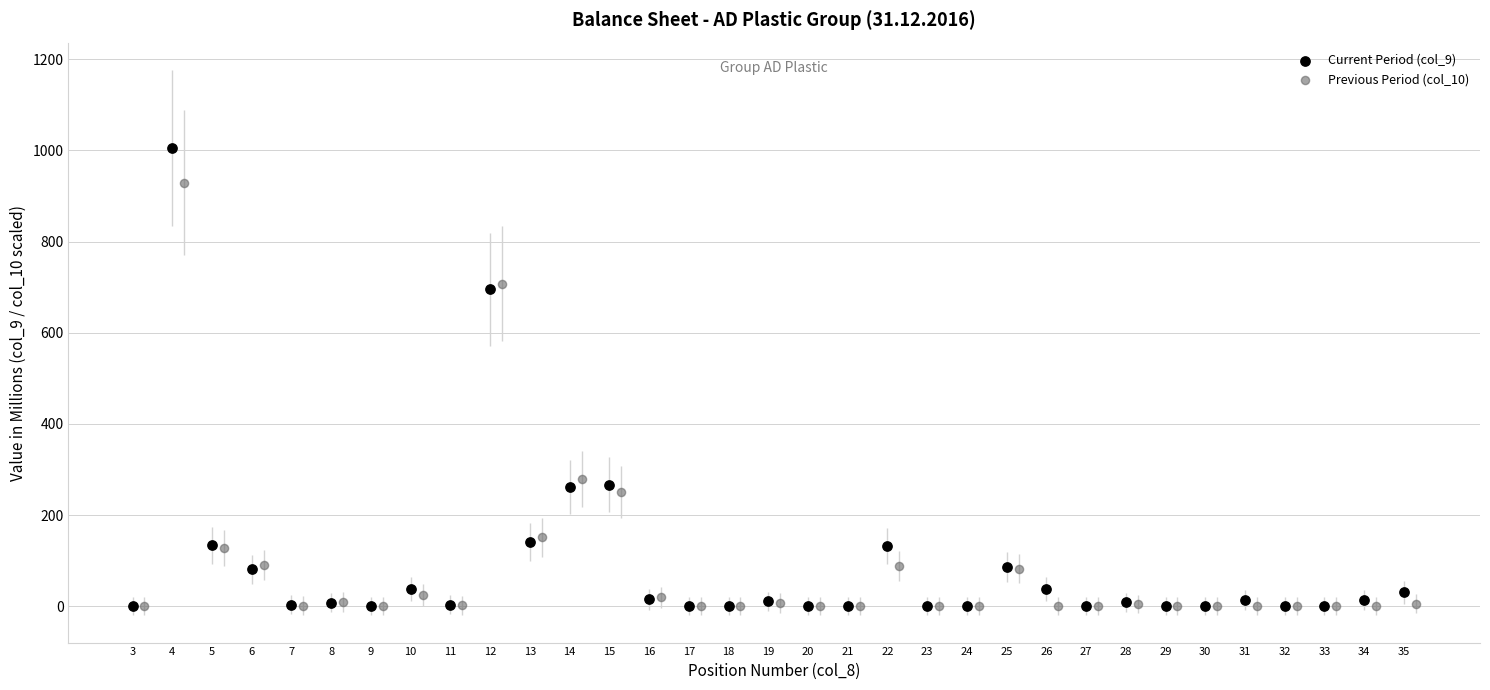

Which series has the largest Y range (max minus min)?

Current Period (col_9)